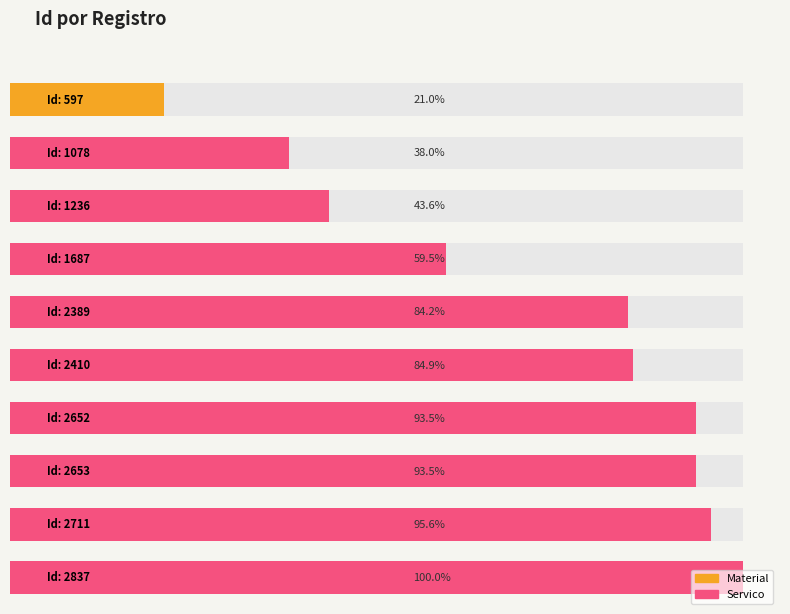

What is the maximum value shown in the chart?

2837